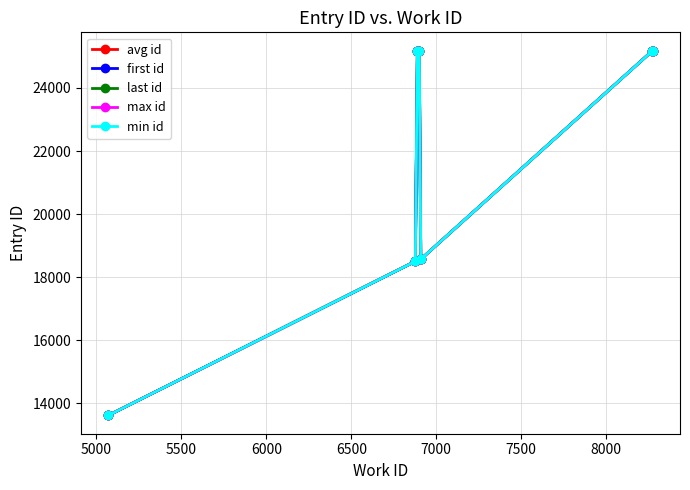

What is the difference between the maximum and minimum values in the last id series?

11569.0